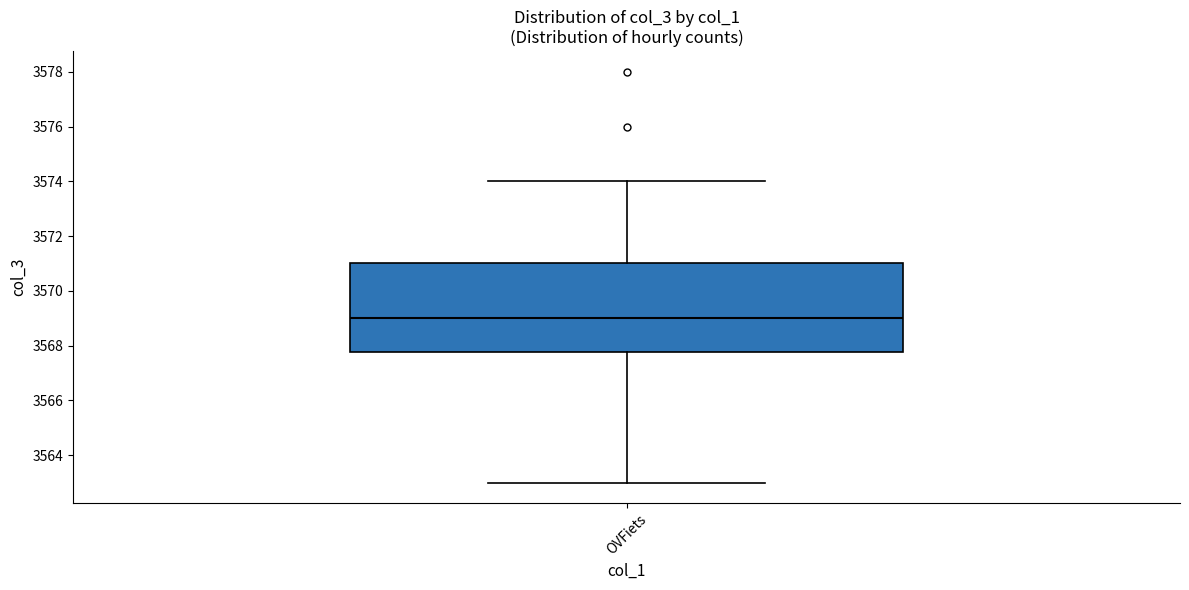

Where does the median line of the box for OVFiets sit on the y-axis? The values are not printed on the chart, so give them approximately, as read against the axis.

3569.0